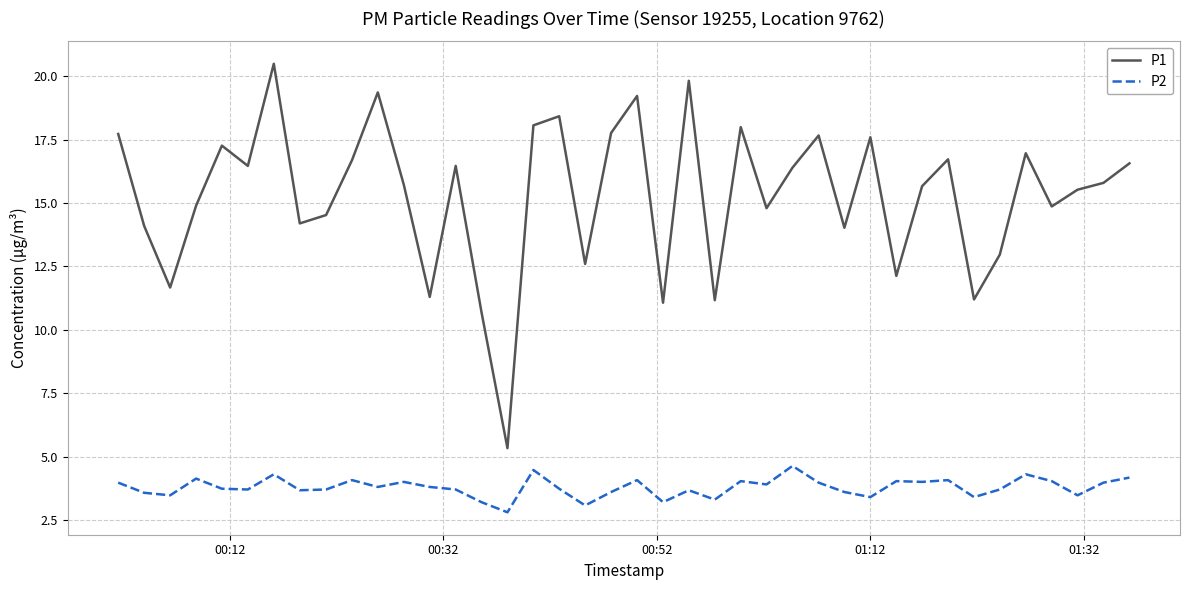

True or false: P1 and P2 cross at least once.

False